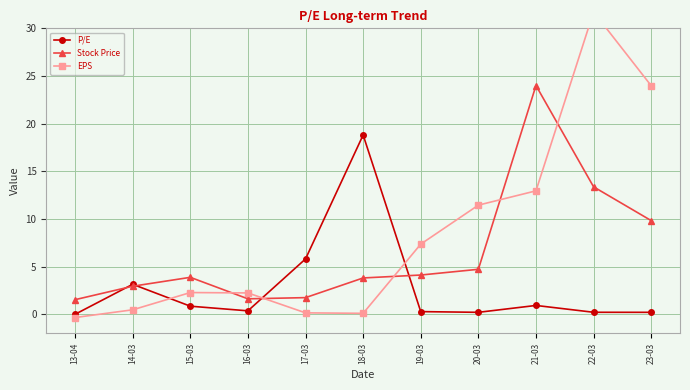

What is the minimum value for EPS?

-0.3